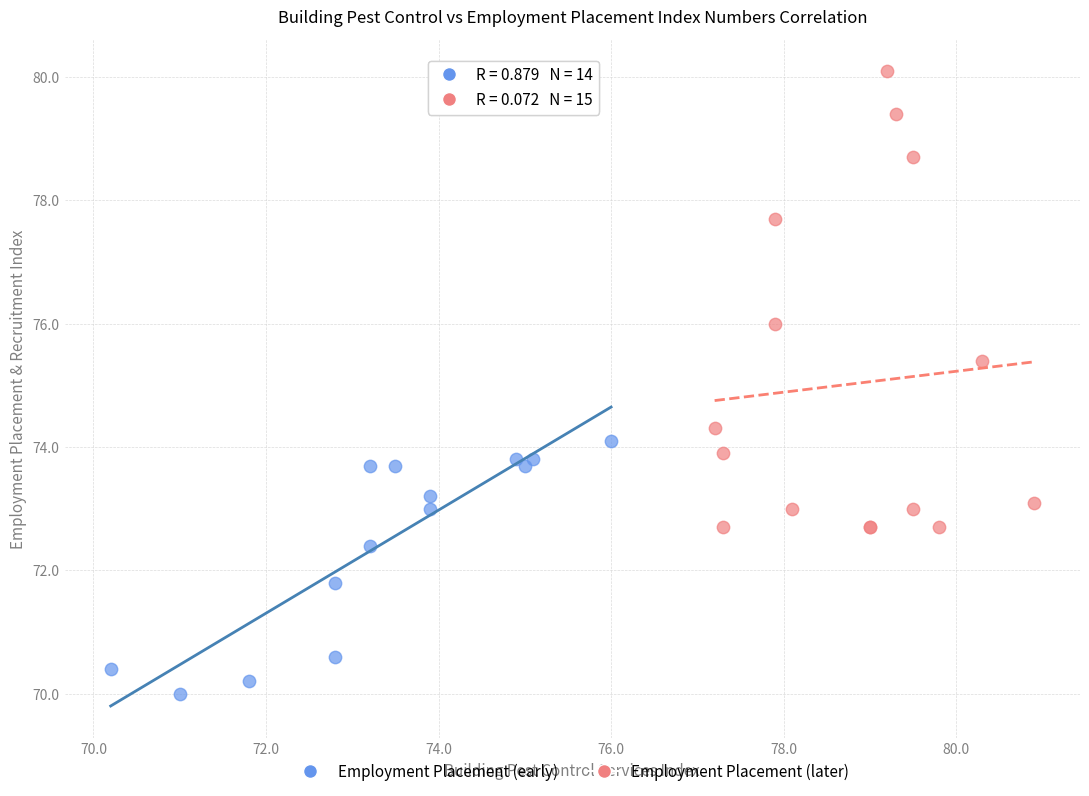

Which series reaches the minimum Y coordinate?

Employment Placement (early)